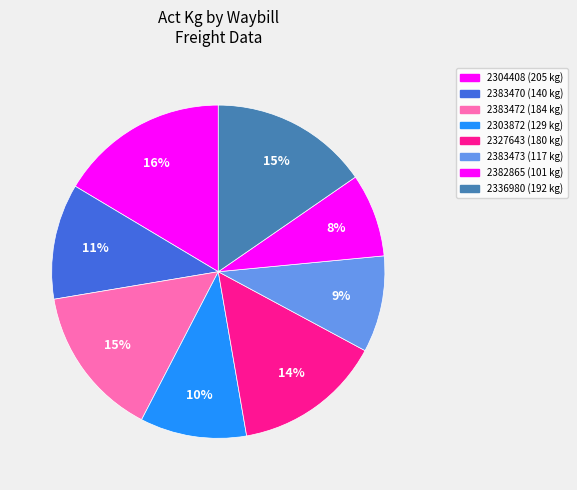

Which slice is the smallest?

BTG003 (2382865)